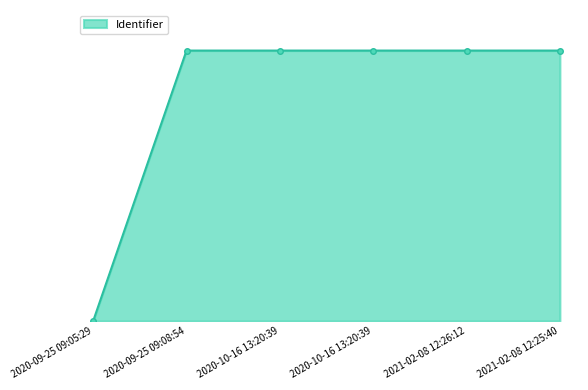

What is the value of the 6th point from the left?

6305638